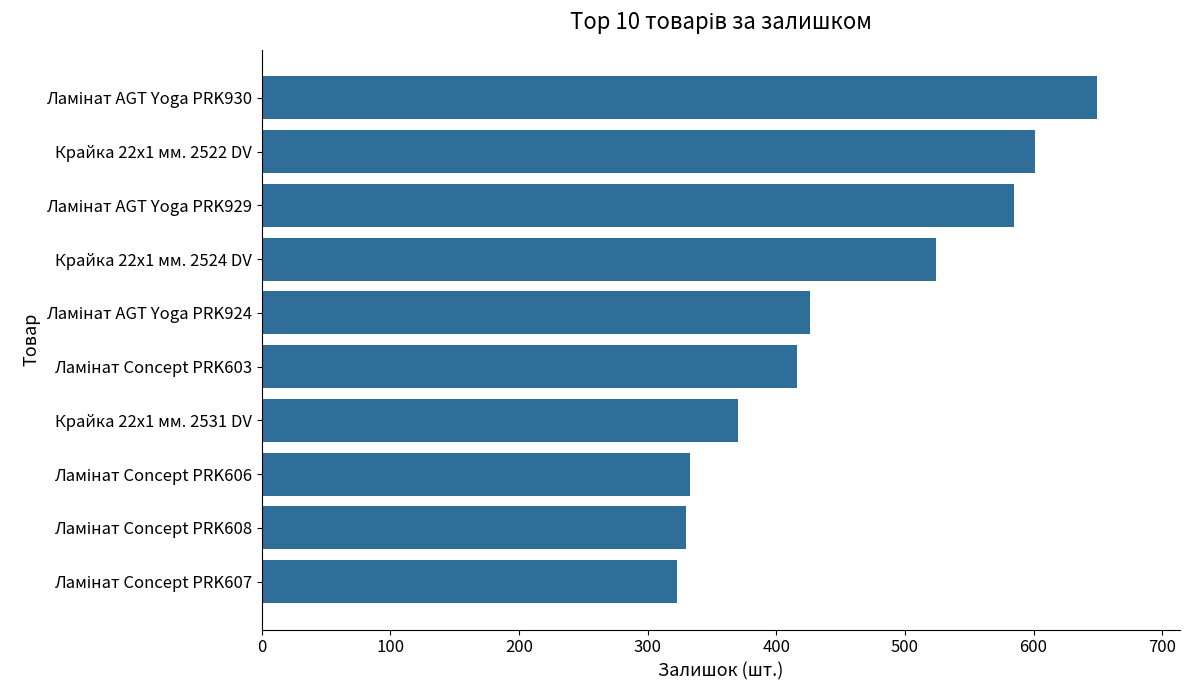

What is the sum of all values?

4557